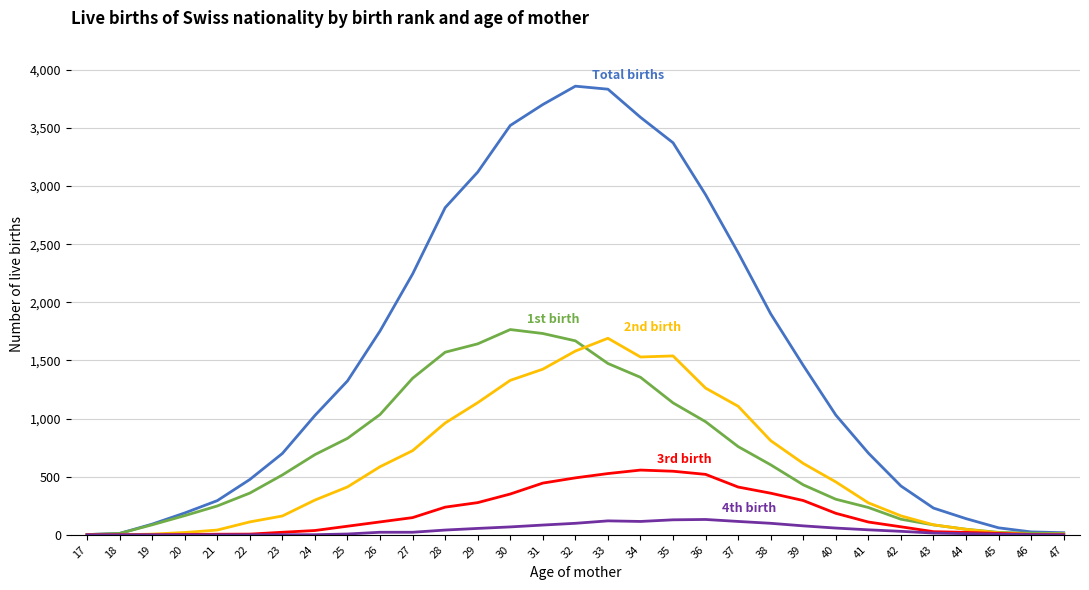

What is the maximum value shown in the chart?

3860